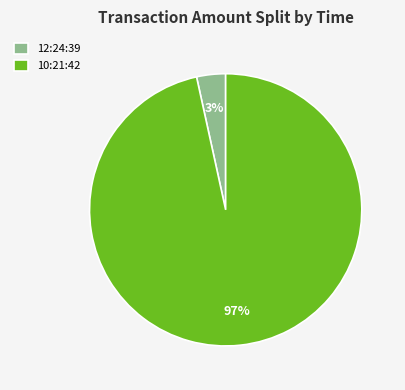

How many segments does this pie chart have?

2